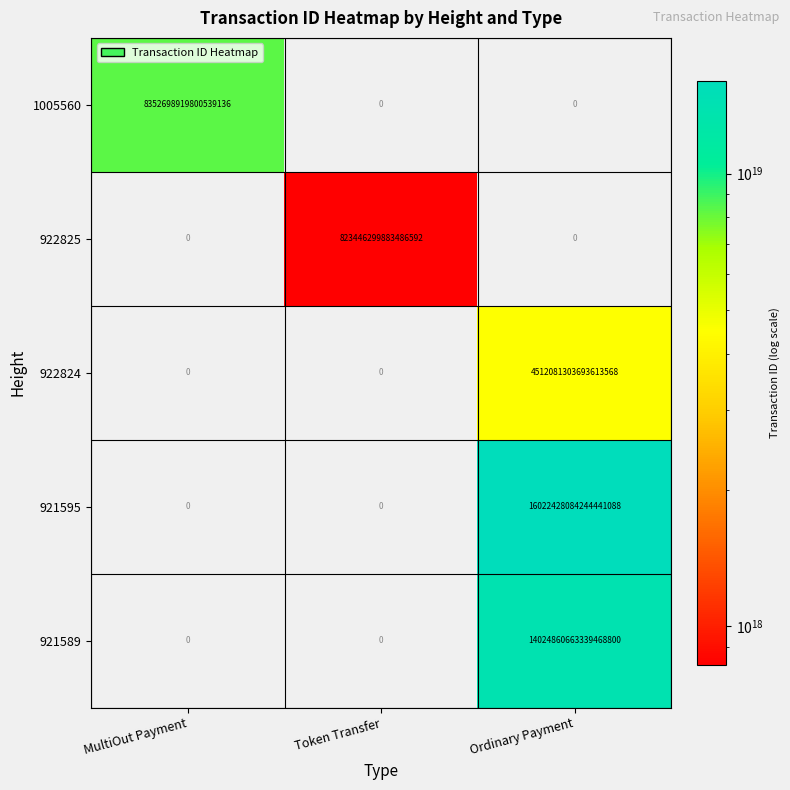

List the series in order of their peak value, lowest first.

922825, 922824, 1005560, 921589, 921595